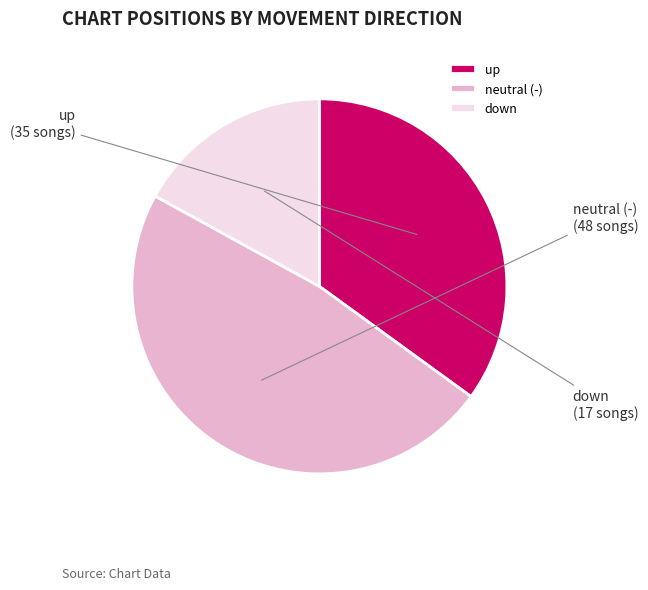

How many slices are in this pie chart?

3